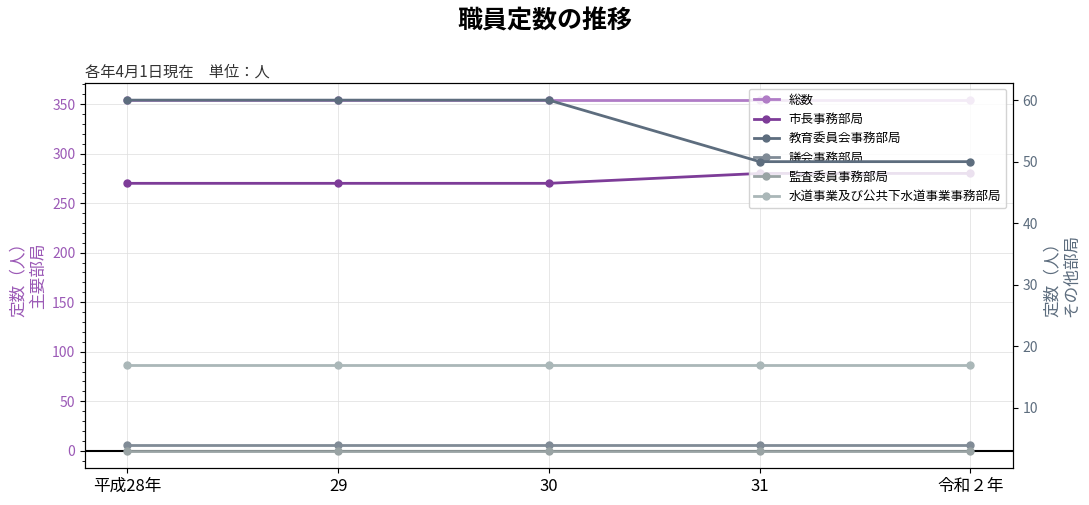

Reading right to left, transcribe all the data shown in this chart.

総数: 354	354	354	354	354
市長事務部局: 280	280	270	270	270
教育委員会事務部局: 50	50	60	60	60
議会事務部局: 4	4	4	4	4
監査委員事務部局: 3	3	3	3	3
水道事業及び公共下水道事業事務部局: 17	17	17	17	17